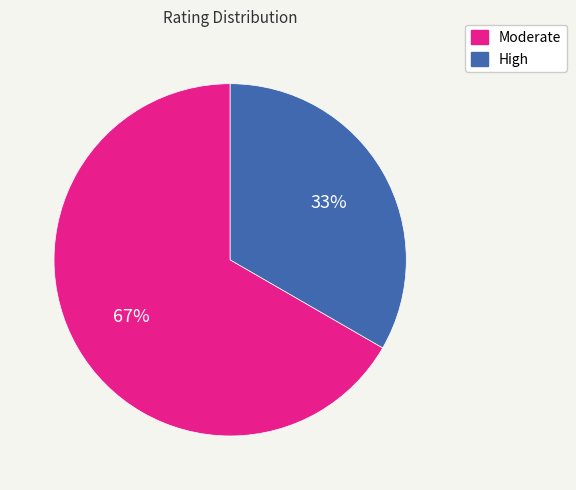

Combined, do Moderate and High account for over 50%?

Yes